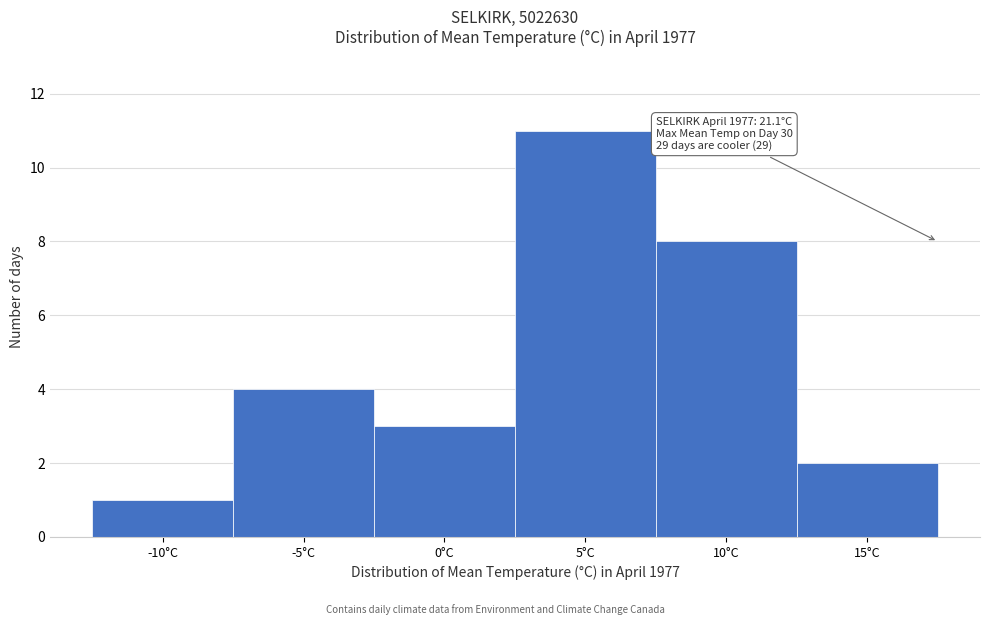

Reading left to right, list all the values displayed in this chart.

-10°C=1	-5°C=4	0°C=3	5°C=11	10°C=8	15°C=2